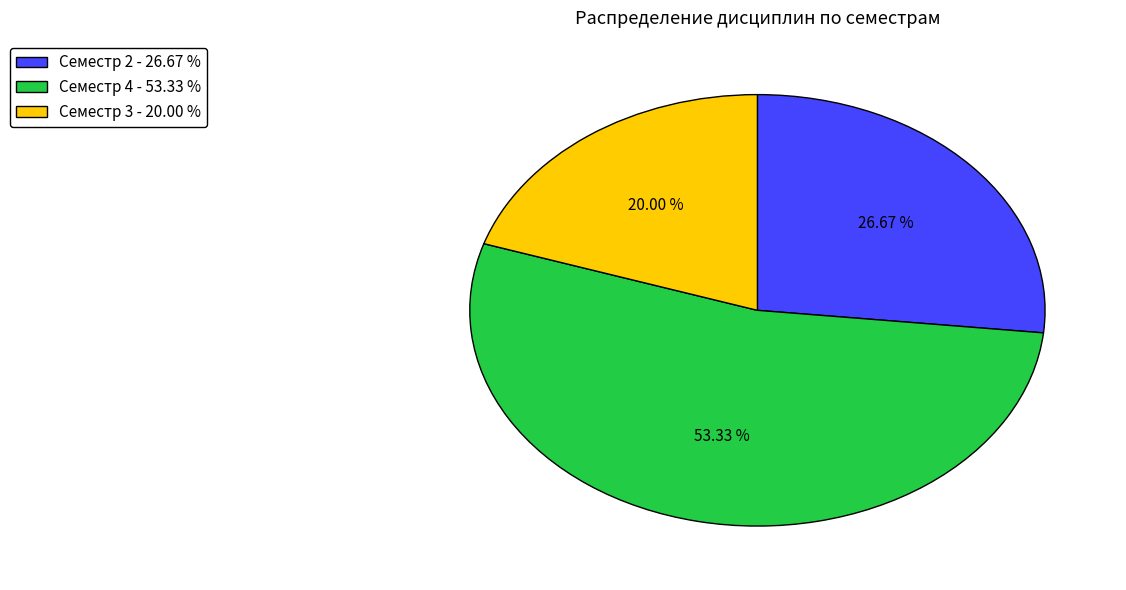

Which has a higher value, Семестр 2 - 26.67 % or Семестр 3 - 20.00 %?

Семестр 2 - 26.67 %